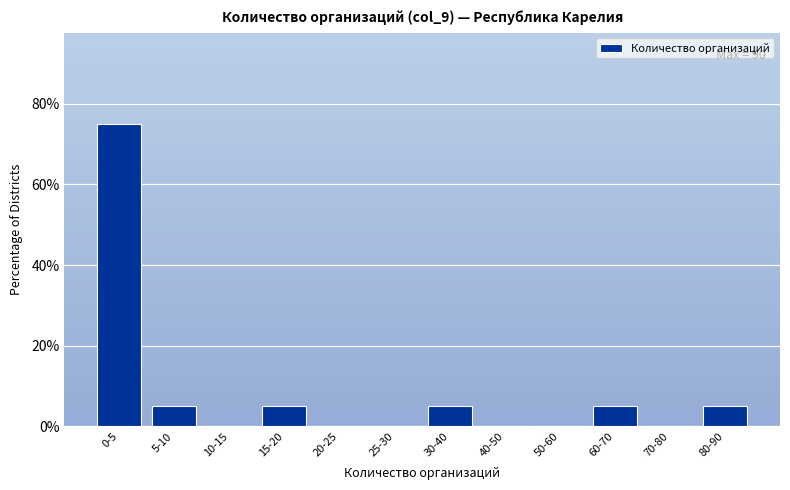

Reading right to left, what are all the values shown in this chart?

80-90=5	70-80=0	60-70=5	50-60=0	40-50=0	30-40=5	25-30=0	20-25=0	15-20=5	10-15=0	5-10=5	0-5=75